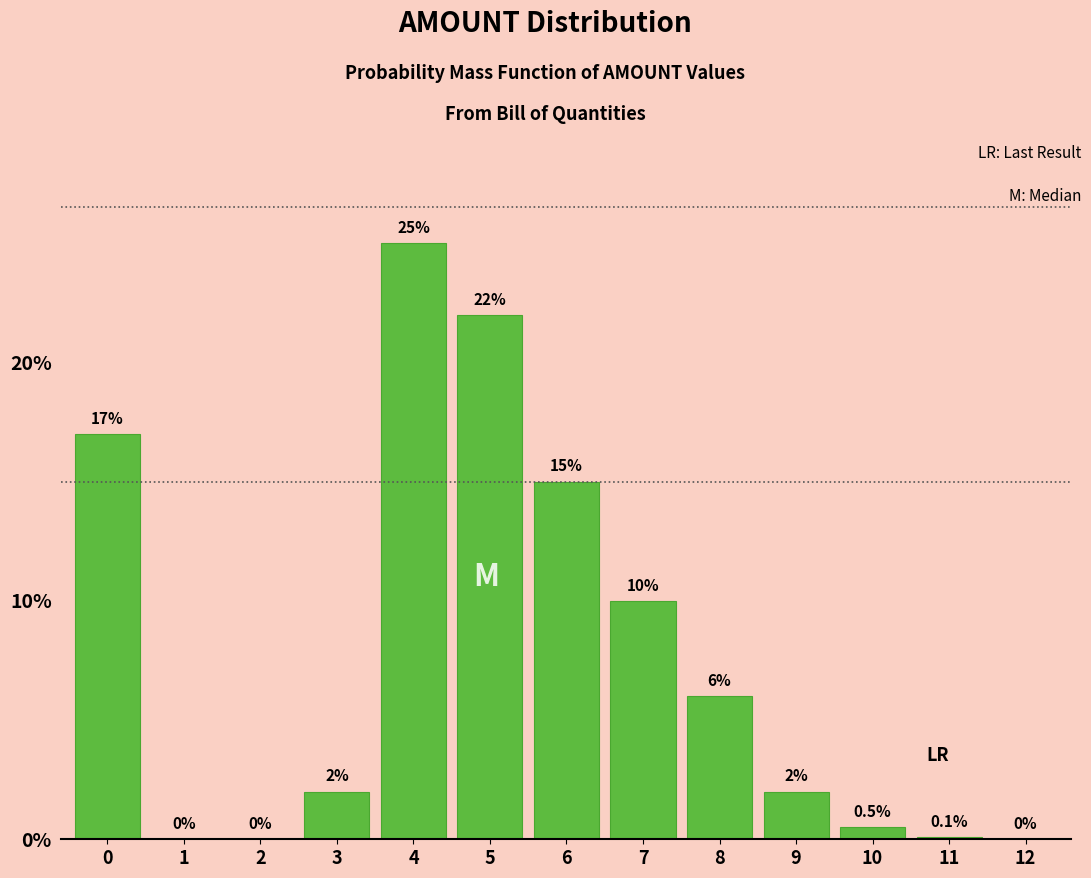

Reading right to left, transcribe all the data shown in this chart.

12=0.0	11=0.1	10=0.5	9=2.0	8=6.0	7=10.0	6=15.0	5=22.0	4=25.0	3=2.0	2=0.0	1=0.0	0=17.0